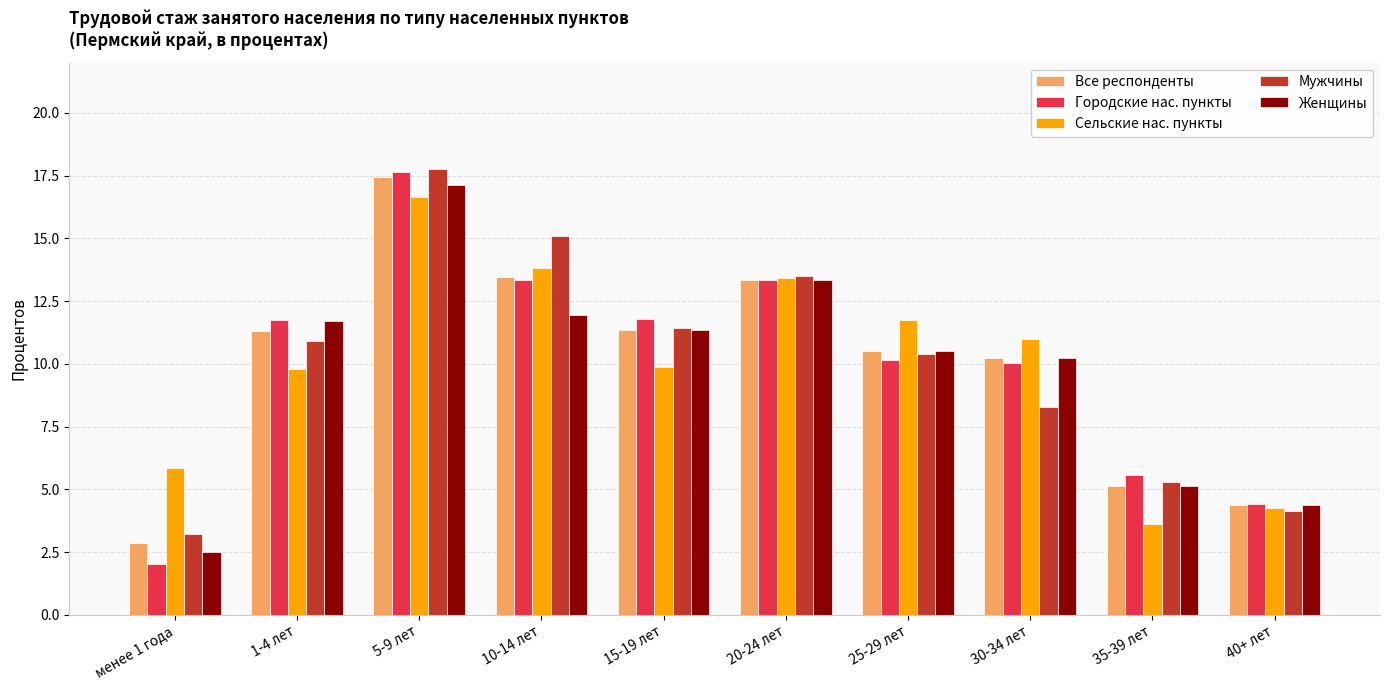

What is the label of the 5th bar from the right?

20-24 лет